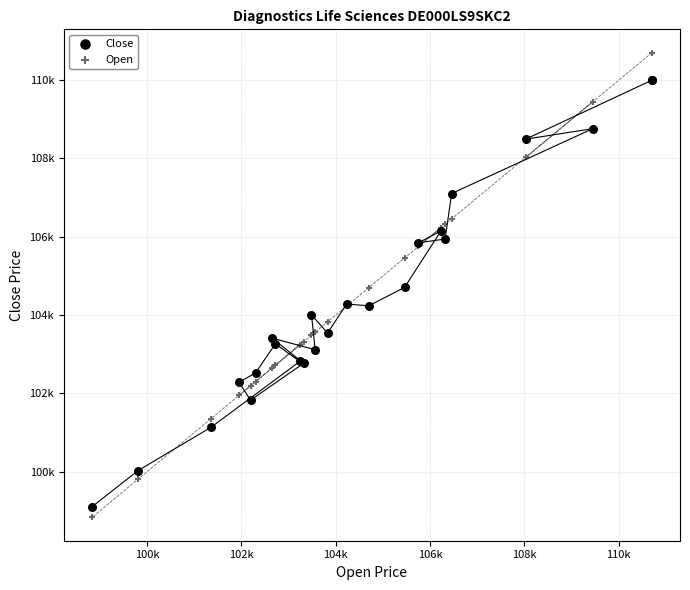

What are all the series names shown in the legend?

Close, Open